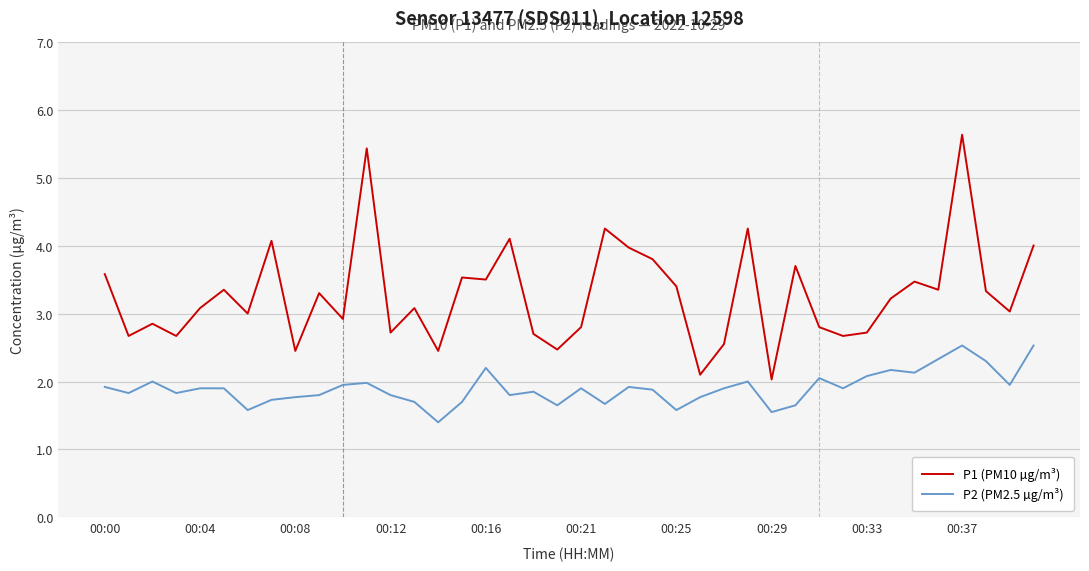

What is the greatest value displayed?

5.6